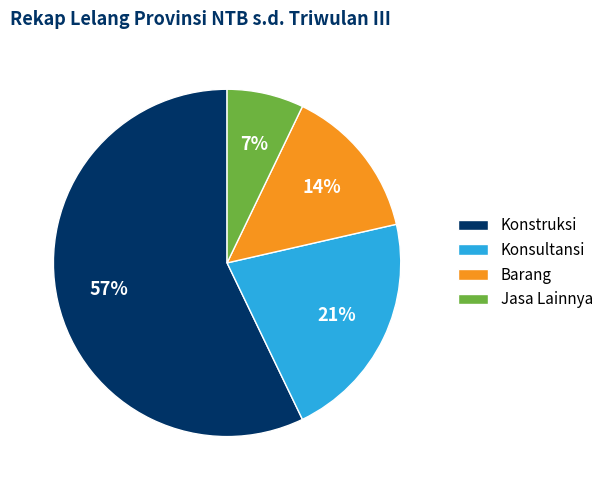

Count the number of slices in the pie.

4